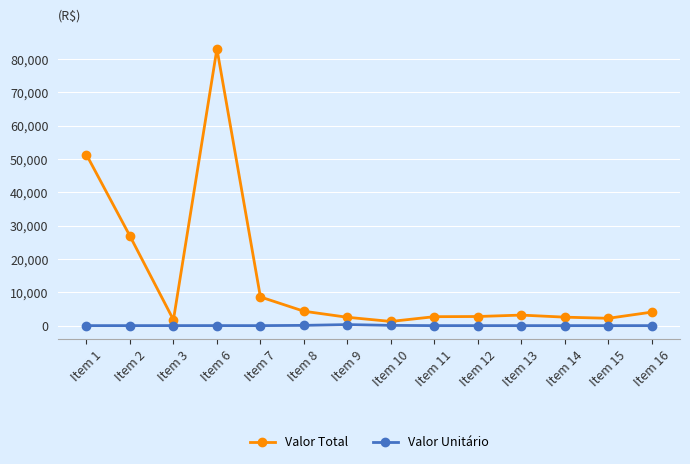

How many data points does each series have?

14